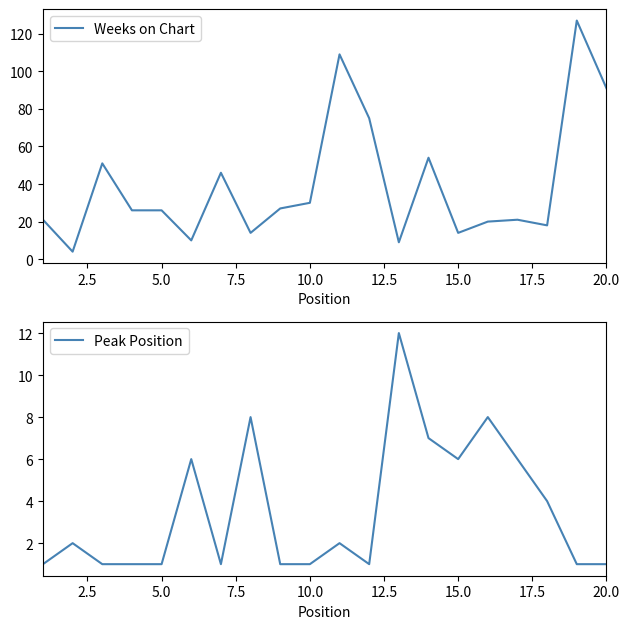

How many interior local peaks does the Weeks on Chart series have?

6